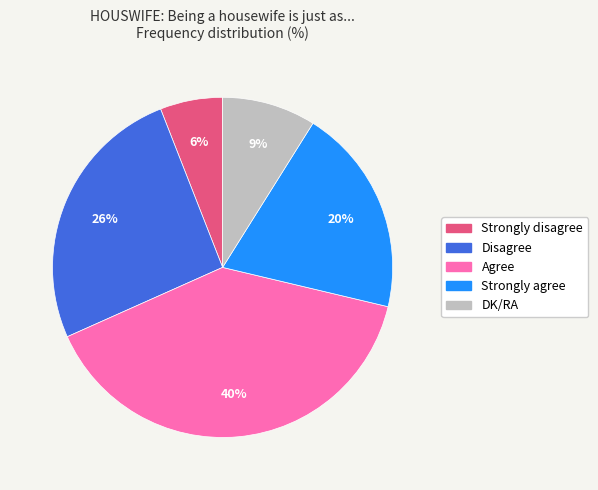

Combined, do Agree and DK/RA account for over 50%?

No